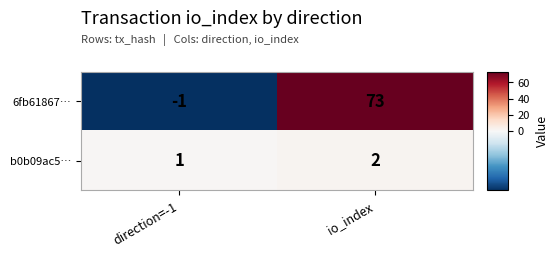

How many values in the 6fb61867… series are below 73?

1